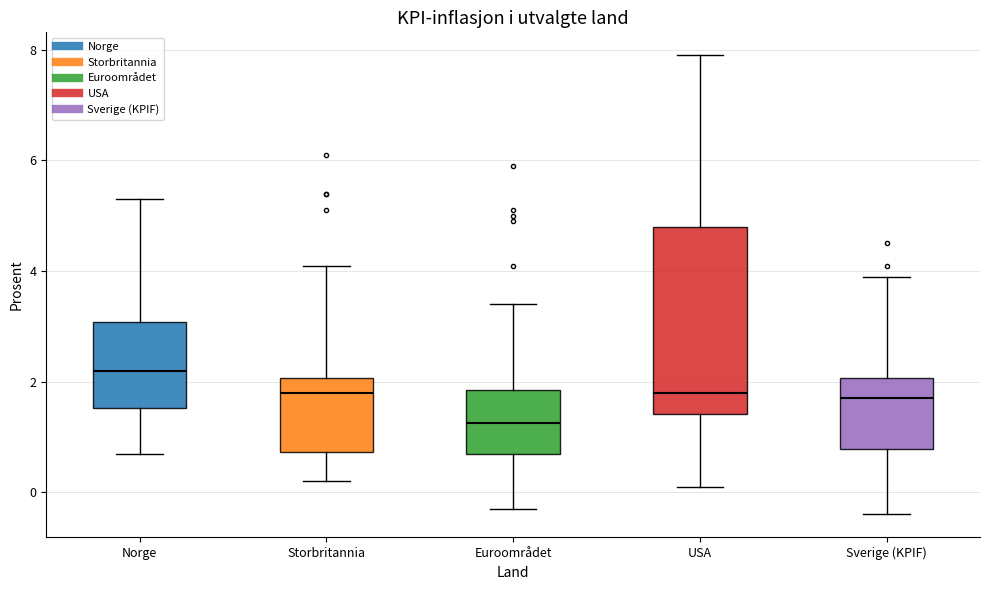

Where is the lower edge of the box for Norge on the y-axis? The values are not printed on the chart, so give them approximately, as read against the axis.

1.6